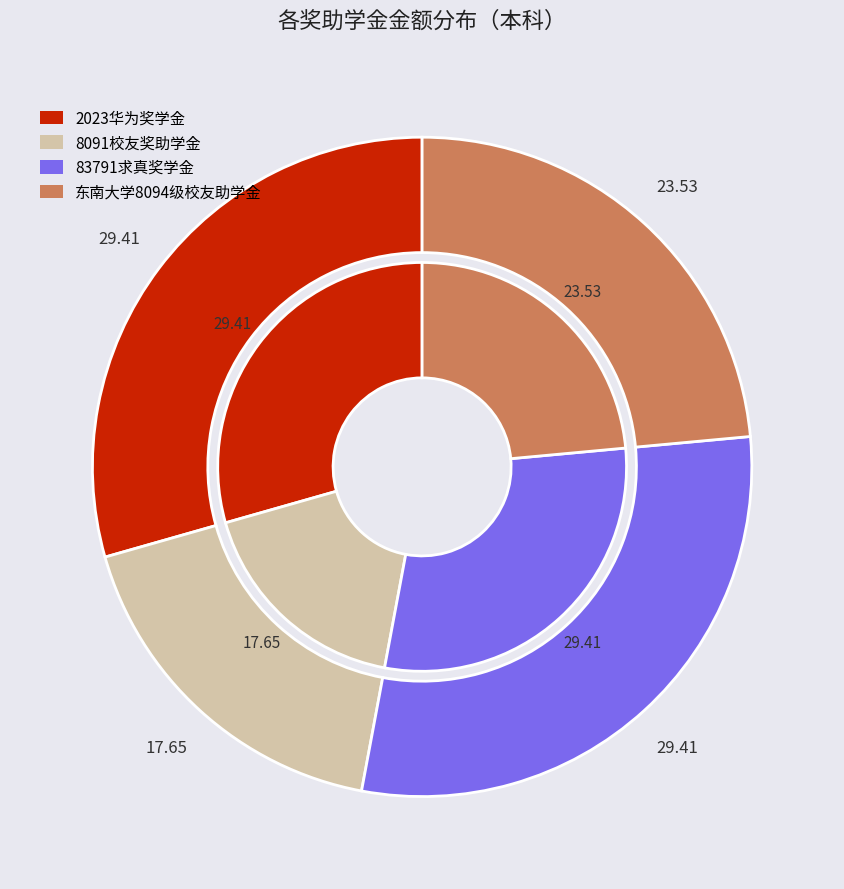

What percentage is NOT represented by 东南大学8094级校友助学金?

76.5%